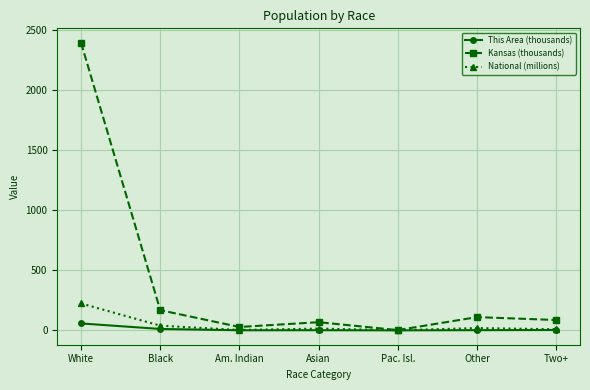

Which series changed the most between White and Two+?

Kansas (thousands)